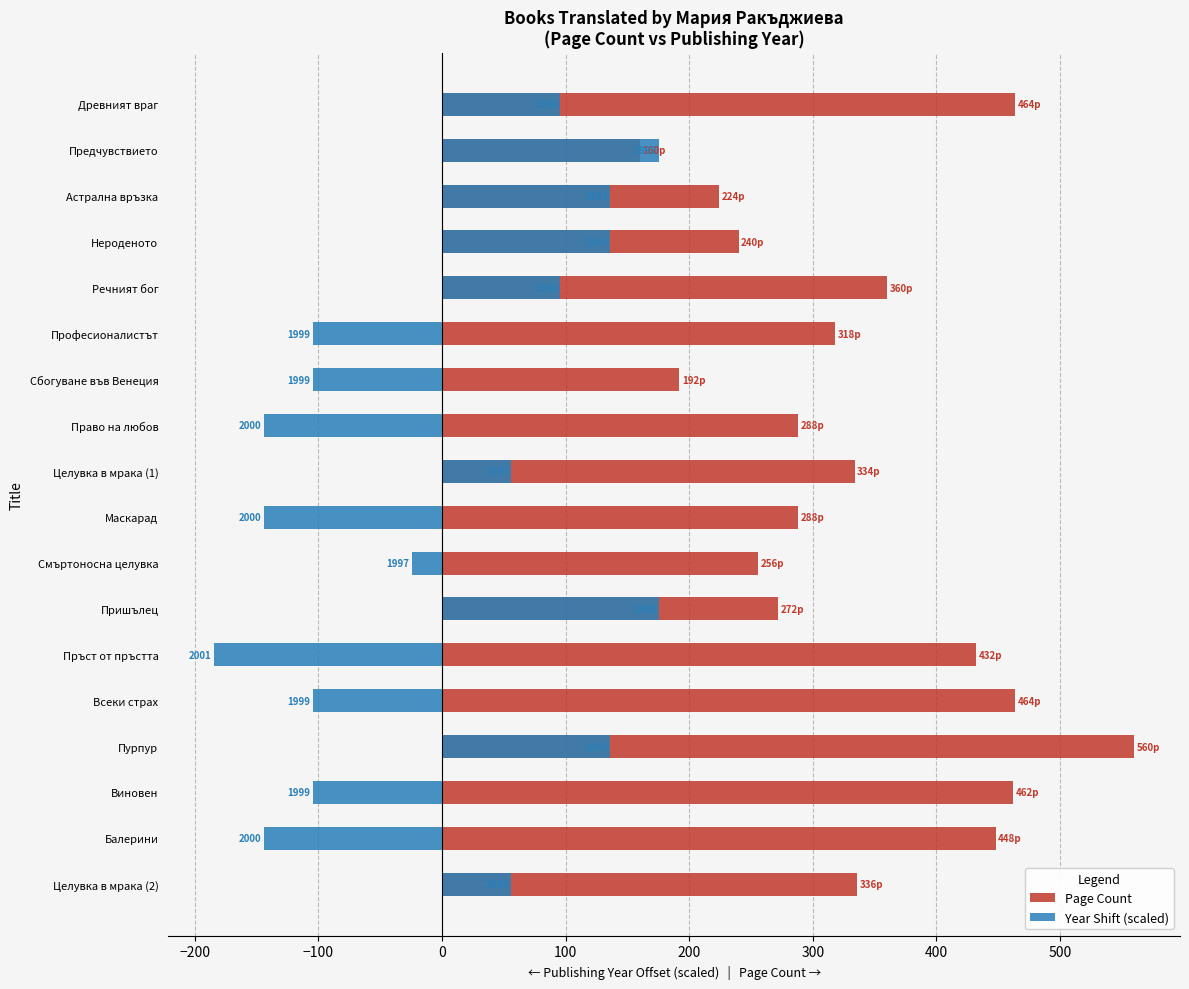

The value of Page Count at Всеки страх is 464.0. True or false?

True